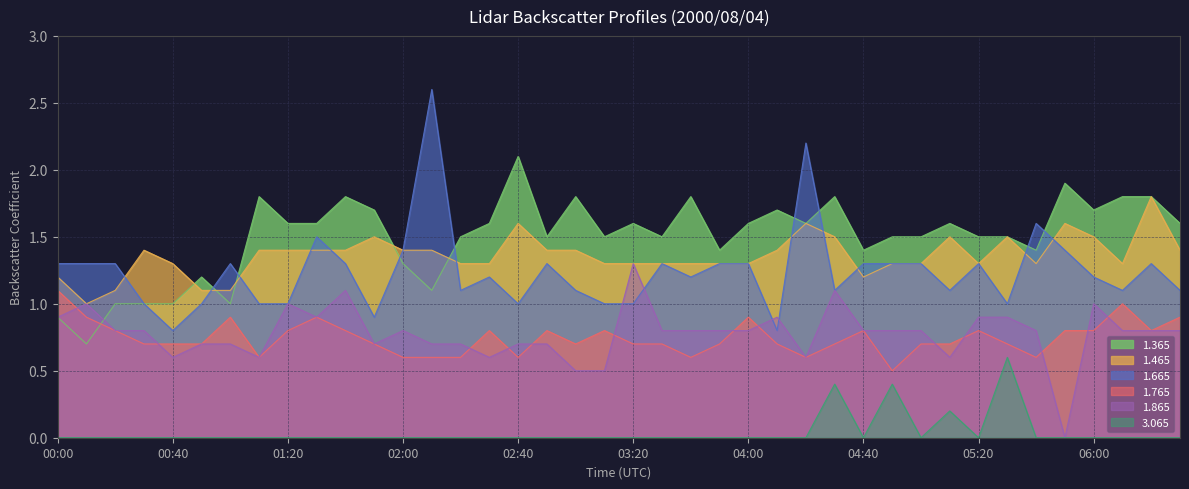

True or false: 1.765 and 1.665 cross at least once.

False